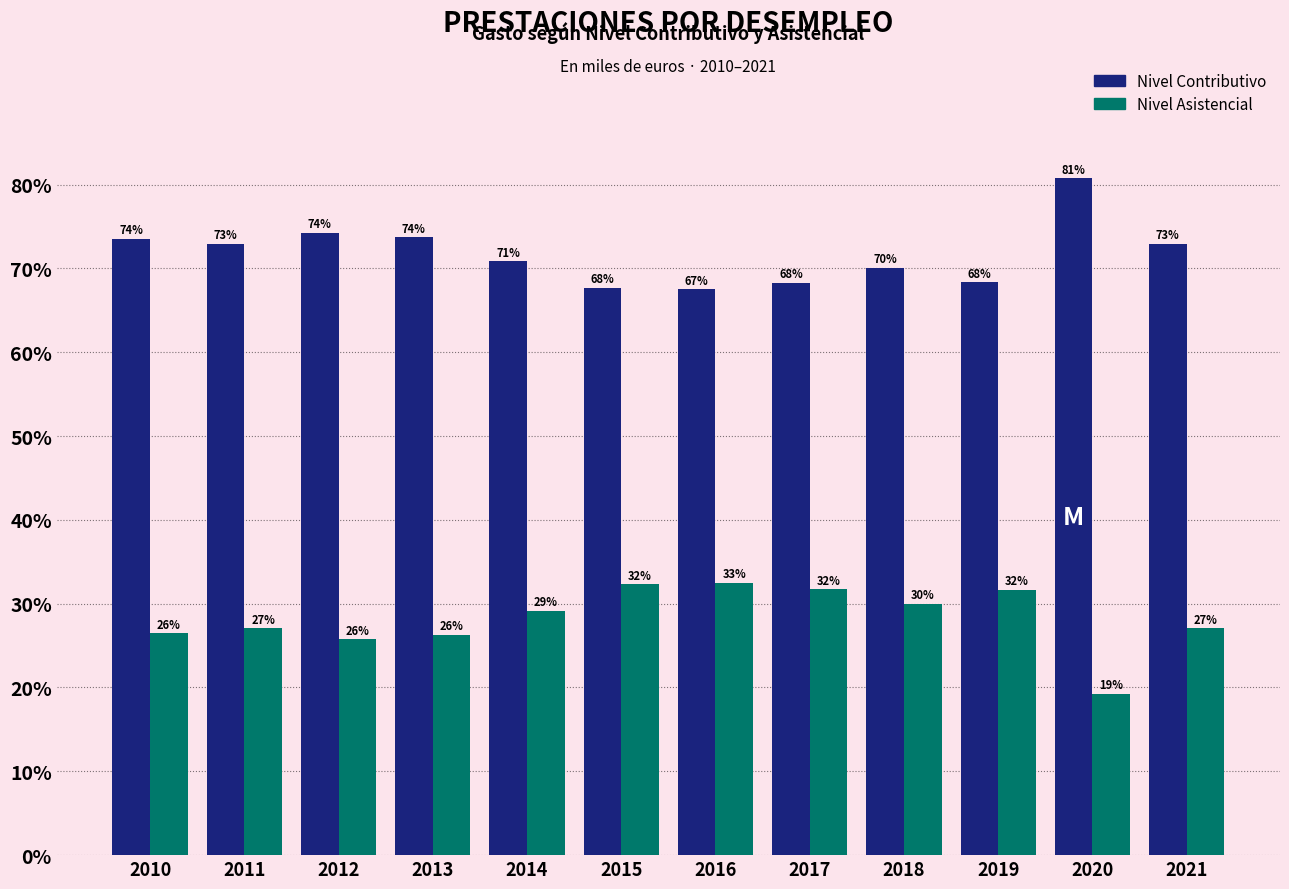

What is the greatest value displayed?

80.8